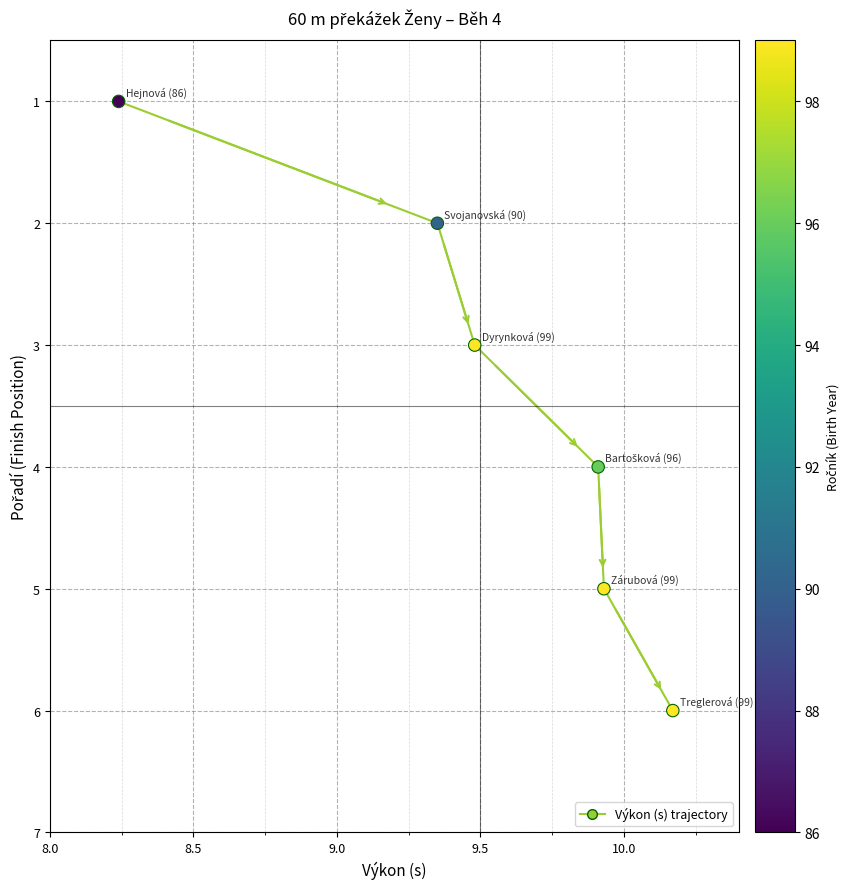

What is the range of Y values (max minus min)?

5